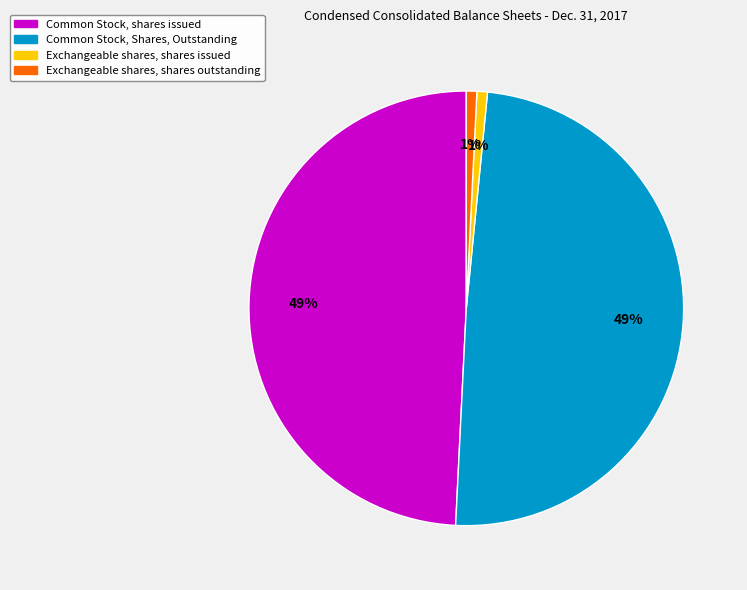

Approximately how many times larger is the value at Exchangeable shares, shares outstanding compared to Exchangeable shares, shares issued?

1.0